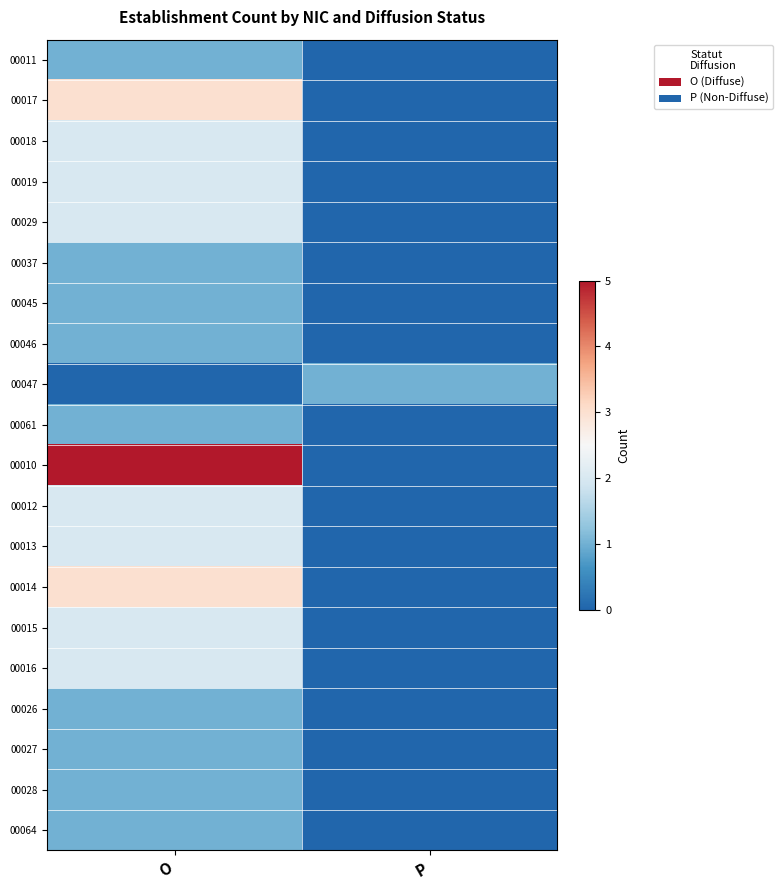

List the series in order of their peak value, highest first.

00010, 00017, 00014, 00018, 00019, 00029, 00012, 00013, 00015, 00016, 00011, 00037, 00045, 00046, 00047, 00061, 00026, 00027, 00028, 00064